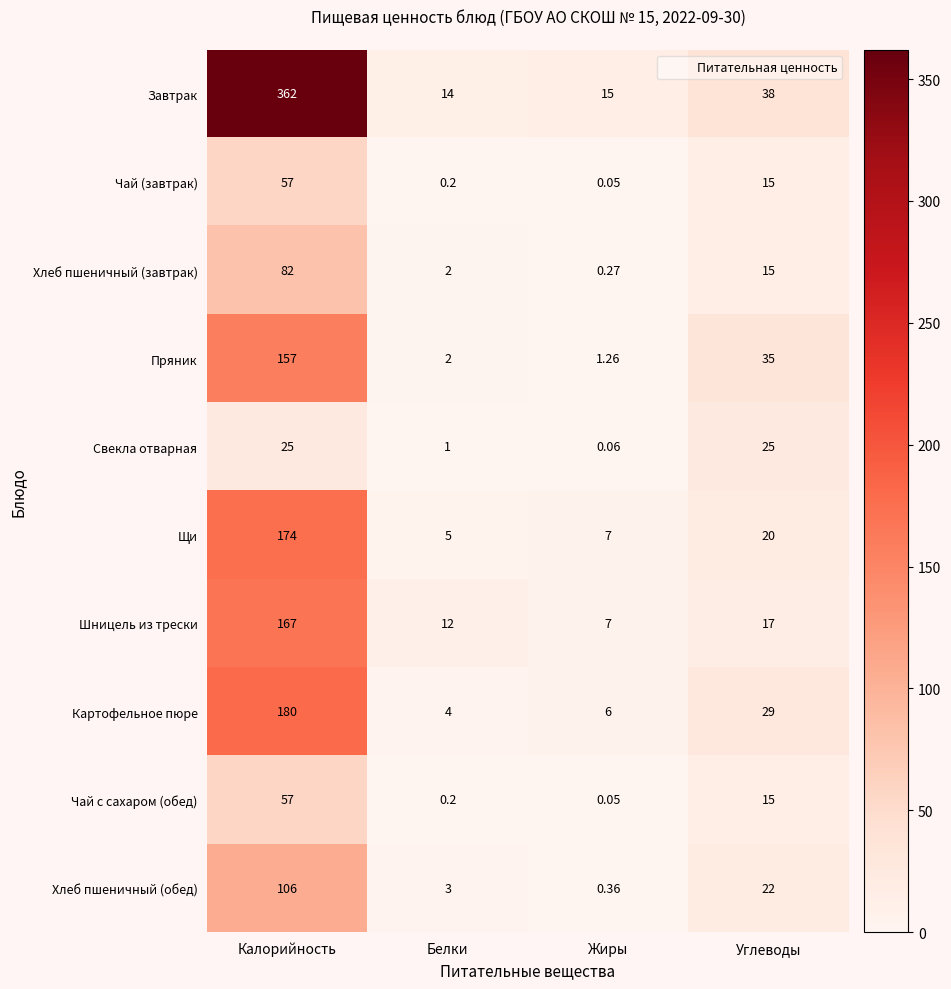

Which category has the lowest value in the Хлеб пшеничный (завтрак) series?

Жиры